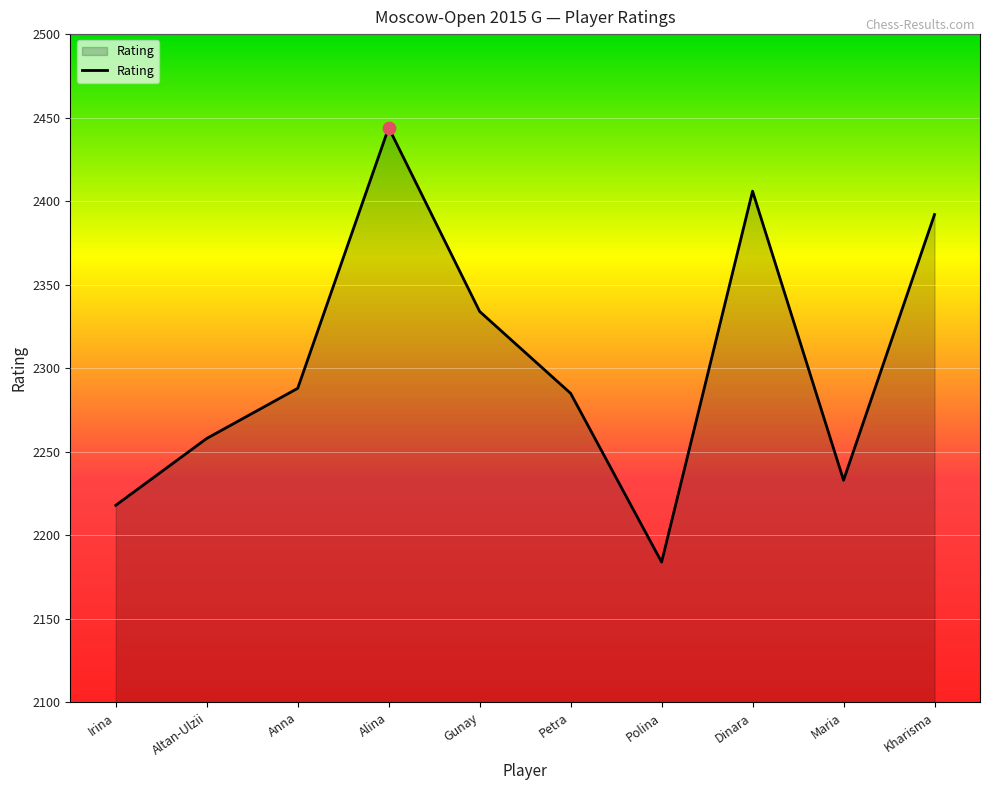

Which has a higher value, Maria or Gunay?

Gunay